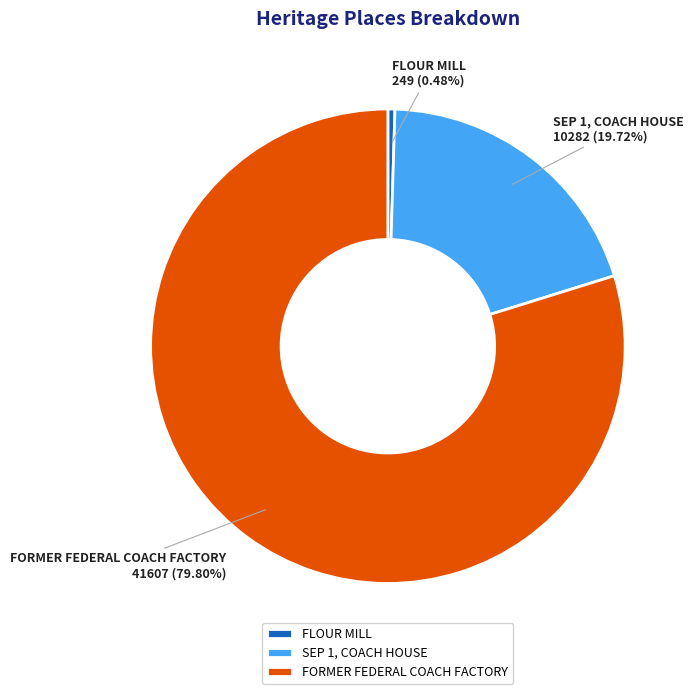

To the nearest percent, what is the difference between the SEP 1, COACH HOUSE and FORMER FEDERAL COACH FACTORY slice percentages?

60%